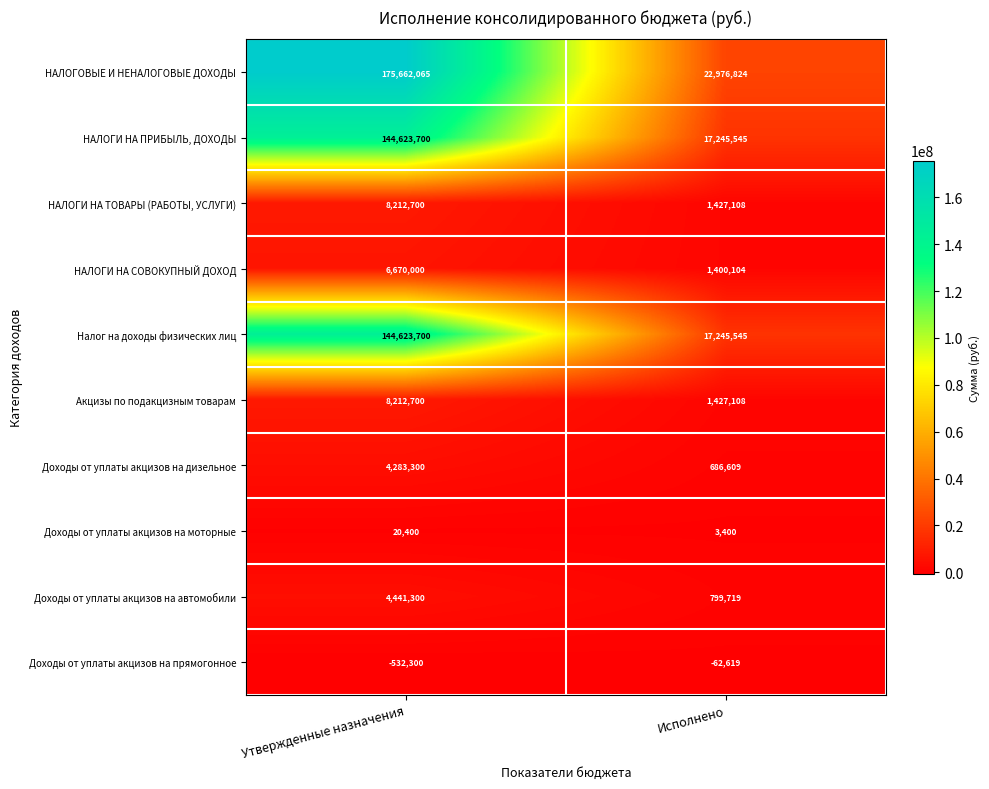

Rank the categories by Доходы от уплаты акцизов на прямогонное value from lowest to highest.

Утвержденные назначения, Исполнено